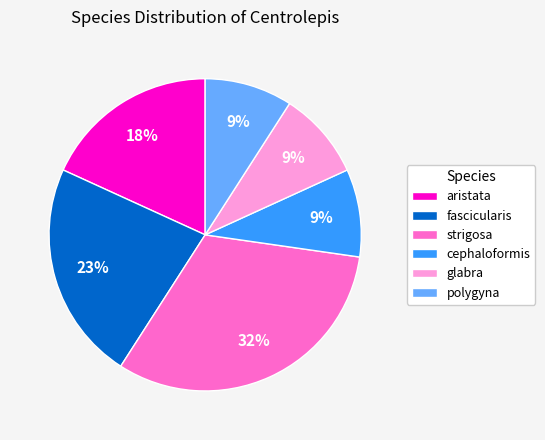

True or false: fascicularis accounts for 12% of the total.

False